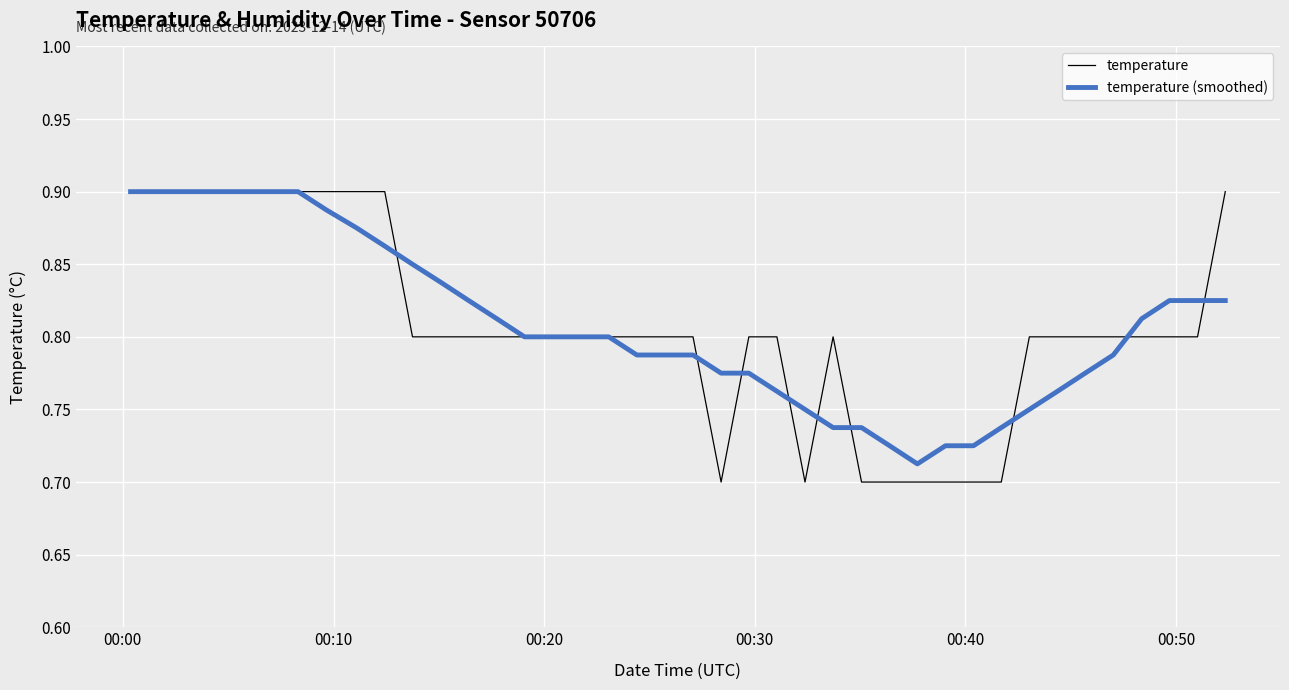

Which series has the widest spread of values?

temperature